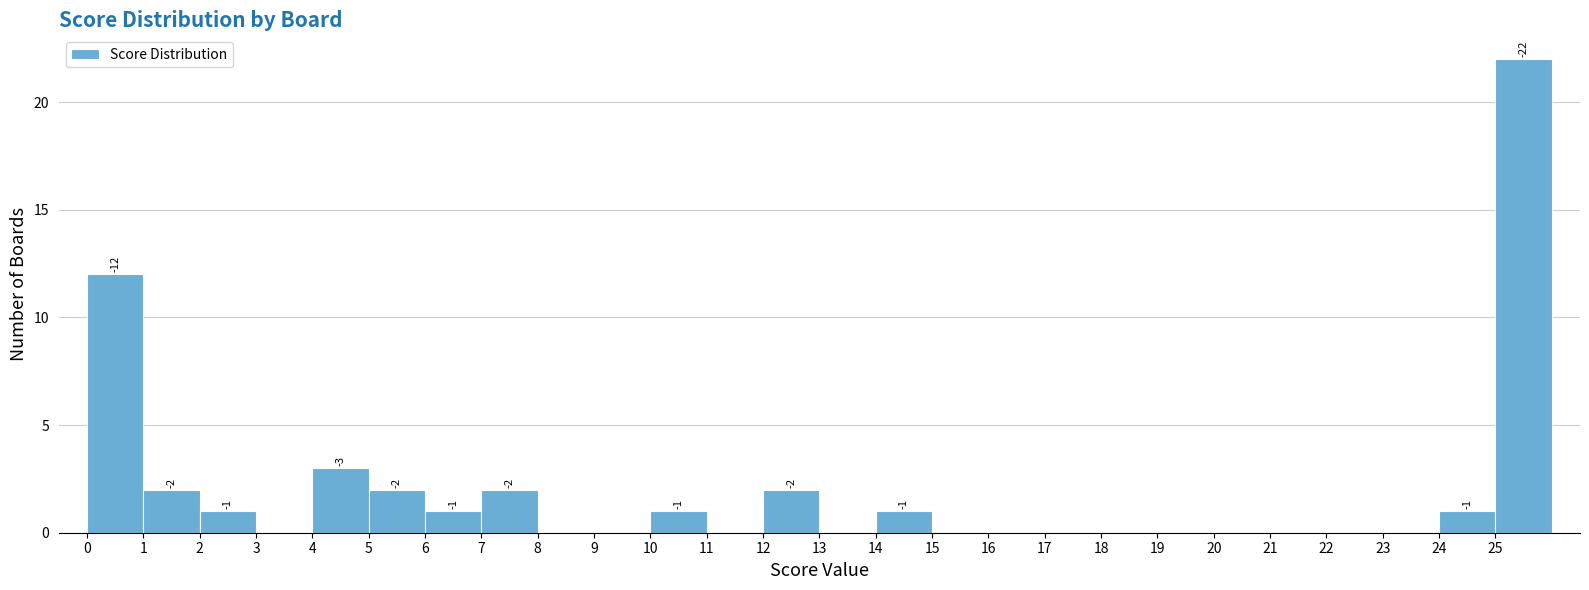

Over which range of the x-axis is the bar tallest?

25 to 26